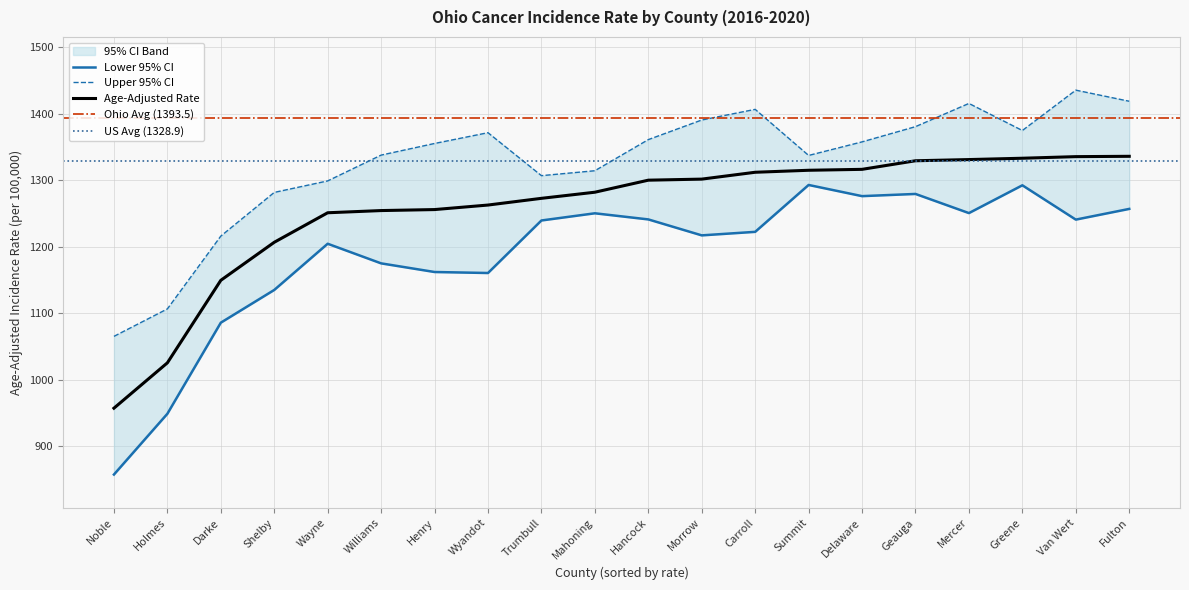

Reading right to left, what are all the values shown in this chart?

Age-Adjusted Rate: Fulton=1336.3	Van Wert=1335.8	Greene=1333.4	Mercer=1331.4	Geauga=1329.6	Delaware=1316.7	Summit=1315.3	Carroll=1312.3	Morrow=1302.0	Hancock=1300.4	Mahoning=1282.3	Trumbull=1273.1	Wyandot=1263.0	Henry=1256.2	Williams=1254.7	Wayne=1251.4	Shelby=1207.0	Darke=1149.8	Holmes=1025.7	Noble=957.5
Lower 95% CI: Fulton=1257.2	Van Wert=1241.1	Greene=1292.7	Mercer=1250.9	Geauga=1279.7	Delaware=1276.4	Summit=1293.2	Carroll=1222.7	Morrow=1217.4	Hancock=1241.4	Mahoning=1250.6	Trumbull=1239.8	Wyandot=1160.8	Henry=1162.3	Williams=1175.3	Wayne=1204.8	Shelby=1135.3	Darke=1086.1	Holmes=949.1	Noble=857.7
Upper 95% CI: Fulton=1419.1	Van Wert=1435.8	Greene=1375.1	Mercer=1415.8	Geauga=1380.9	Delaware=1358.0	Summit=1337.6	Carroll=1406.9	Morrow=1390.9	Hancock=1361.4	Mahoning=1314.6	Trumbull=1307.2	Wyandot=1371.8	Henry=1355.6	Williams=1338.1	Wayne=1299.3	Shelby=1282.0	Darke=1216.3	Holmes=1106.8	Noble=1065.5